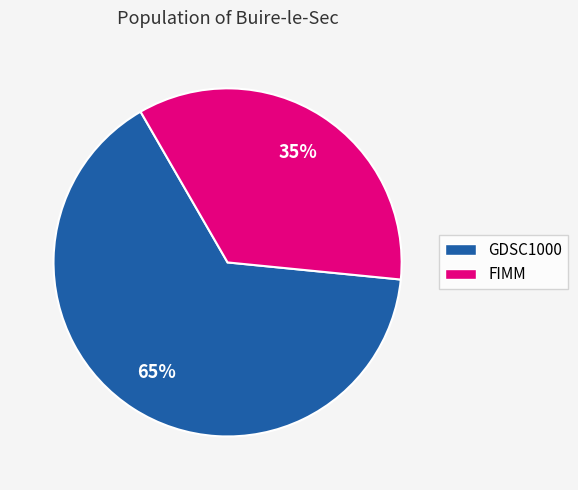

What is the smallest slice in the pie chart?

FIMM